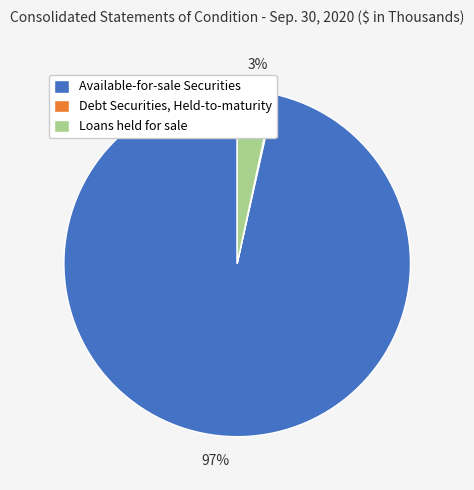

What percentage is the Available-for-sale Securities slice, to the nearest percent?

97%